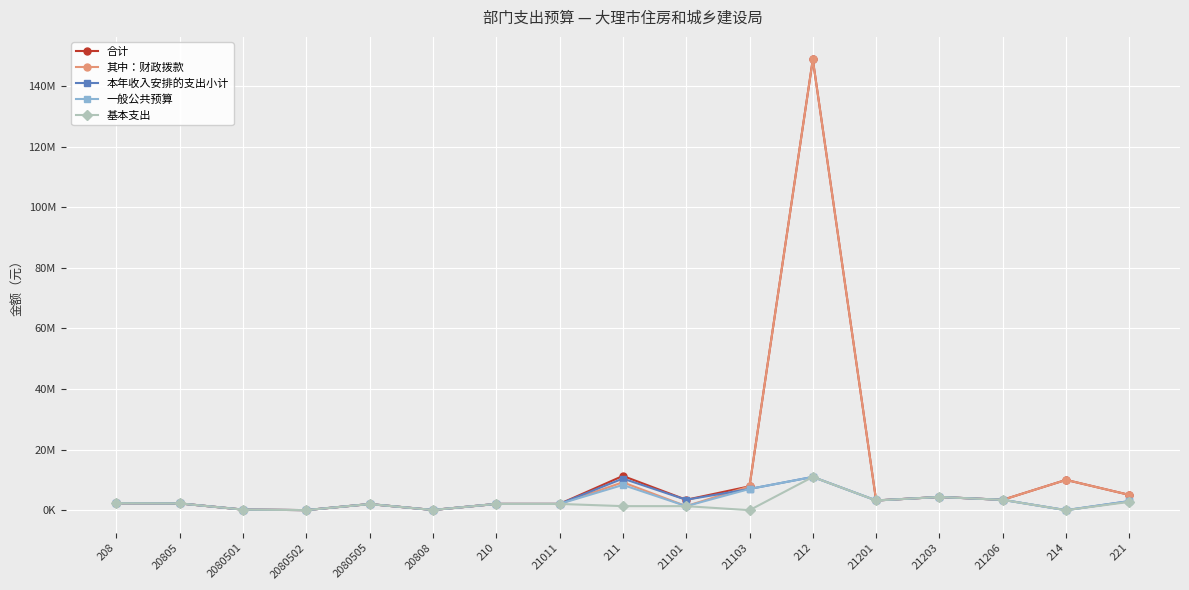

What is the difference between the 基本支出 values at 2080505 and 214?

2022683.8